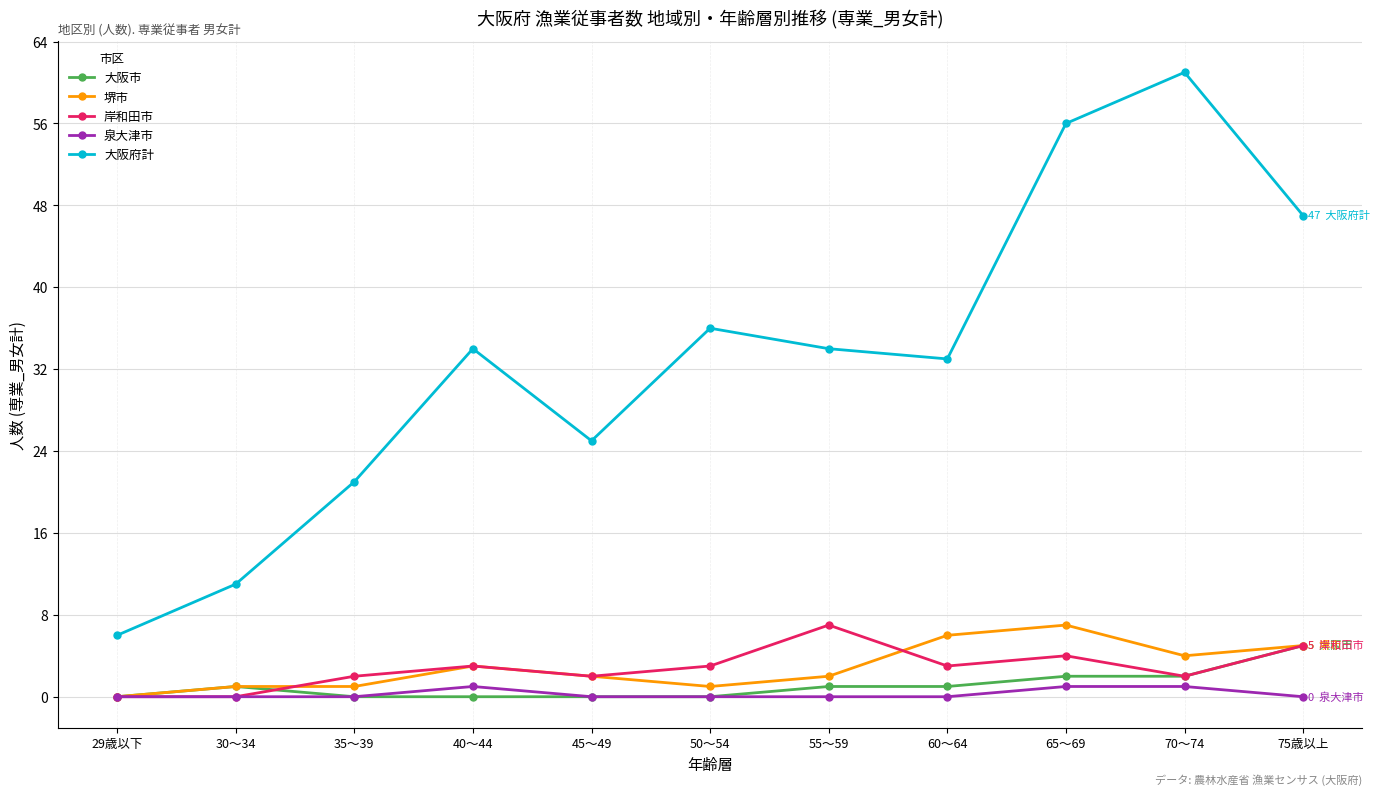

Which series has the widest spread of values?

大阪府計